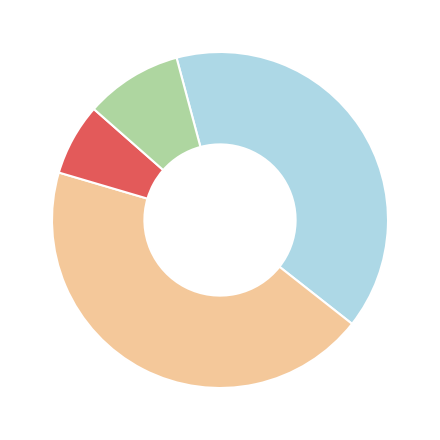

Is there a majority slice in this chart?

No